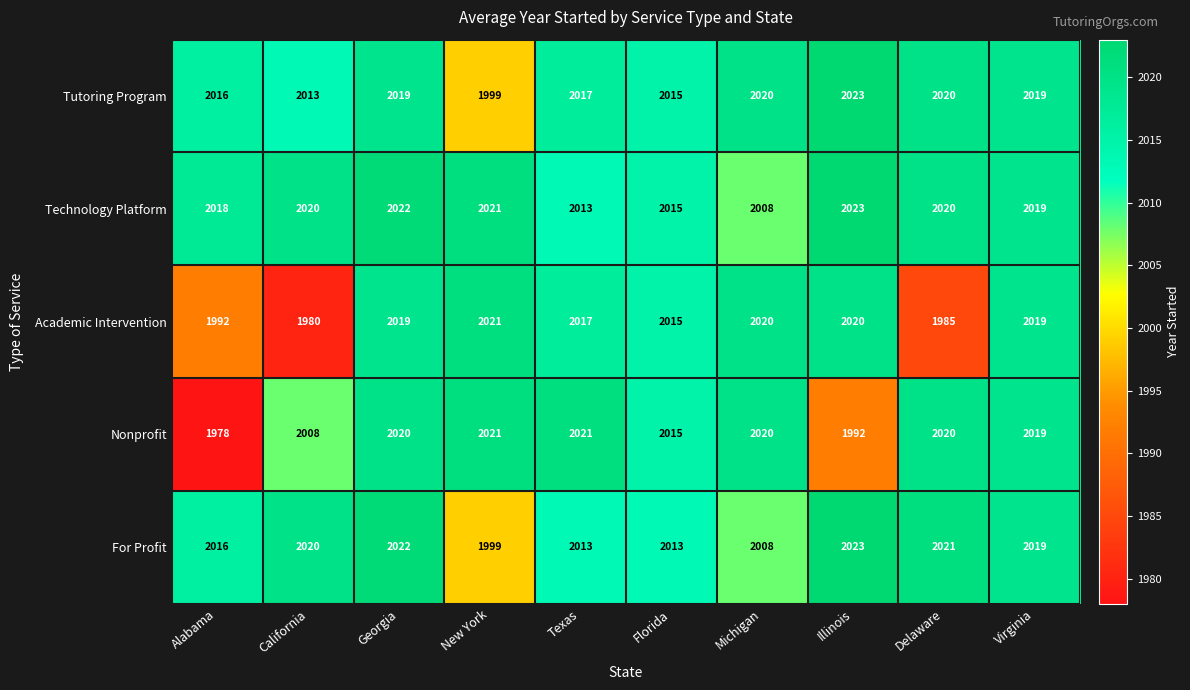

Which series has the largest range (max minus min)?

Nonprofit